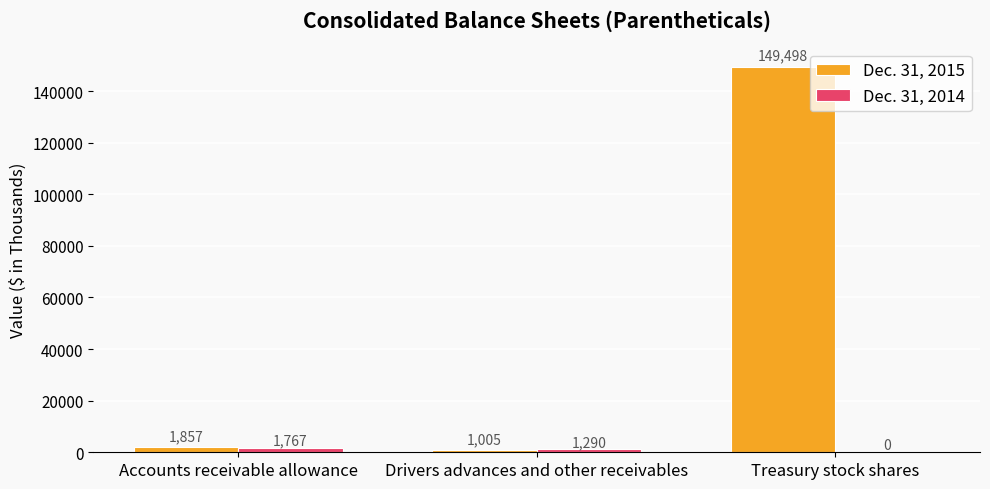

Read the Dec. 31, 2015 value at Accounts receivable allowance.

1857